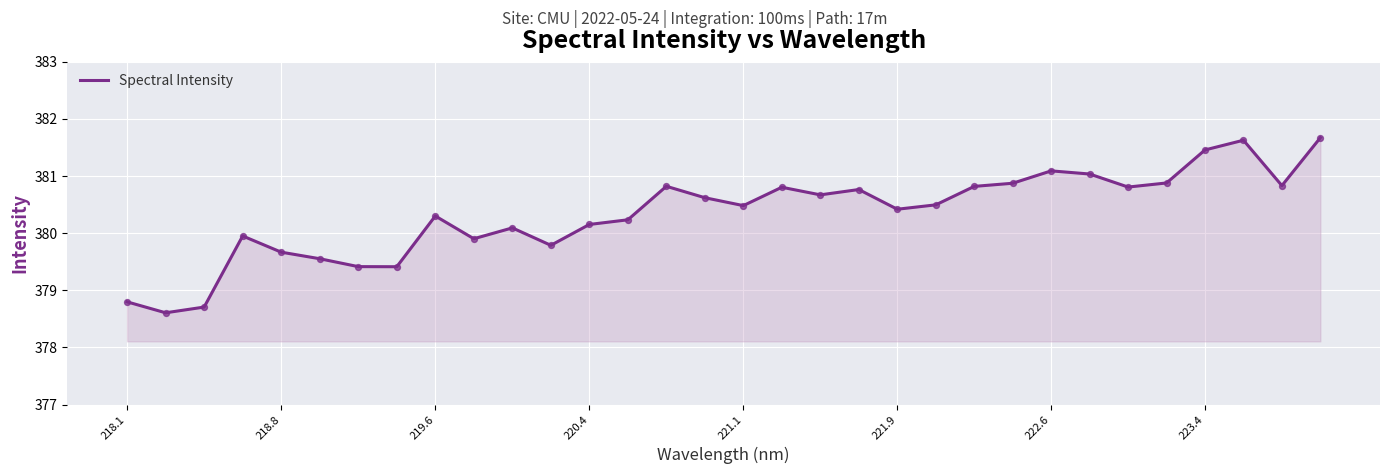

What is the smallest value displayed?

378.6